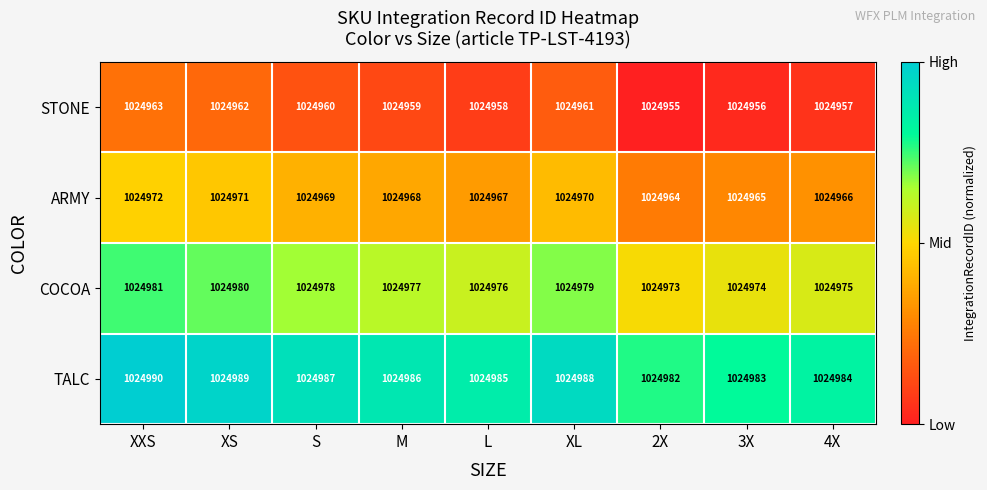

What is the greatest value displayed?

1024990